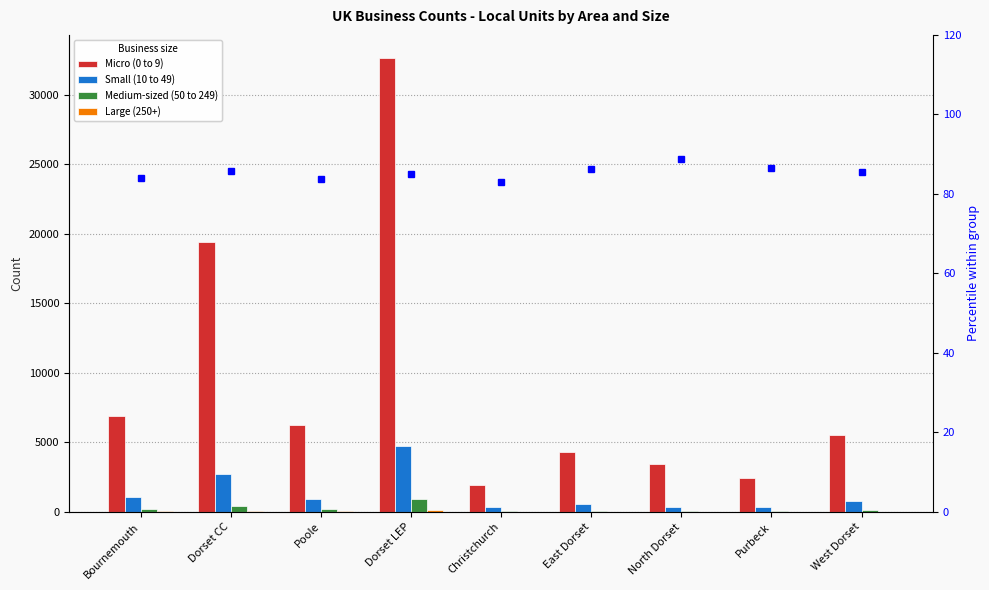

What is the label of the 3rd bar from the right?

North Dorset